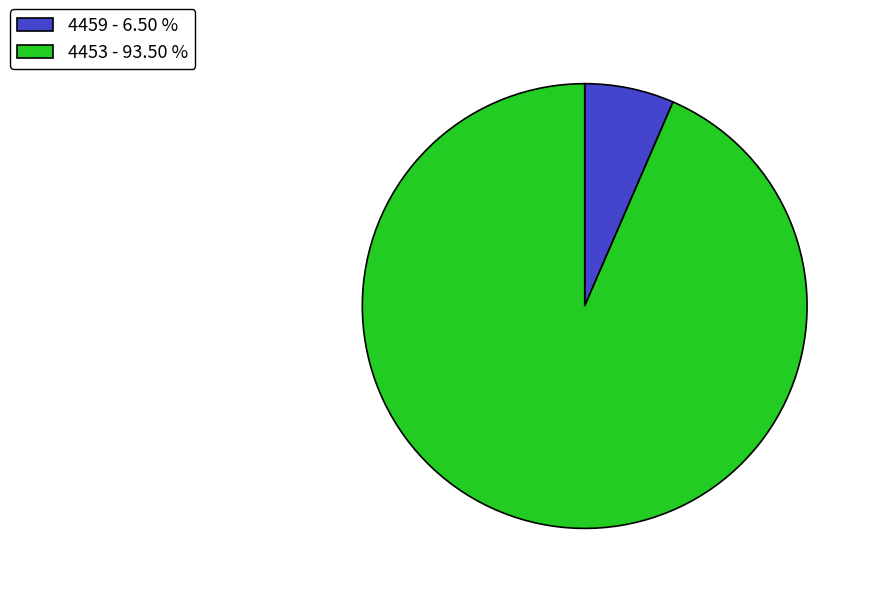

What is the largest slice in the pie chart?

4453